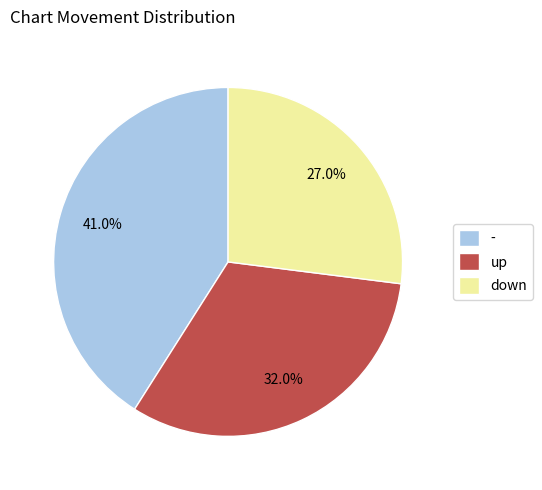

True or false: - accounts for 41% of the total.

True